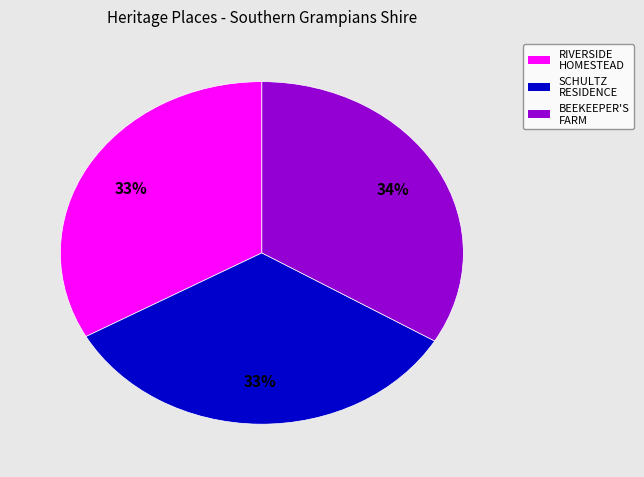

Is there a majority slice in this chart?

No